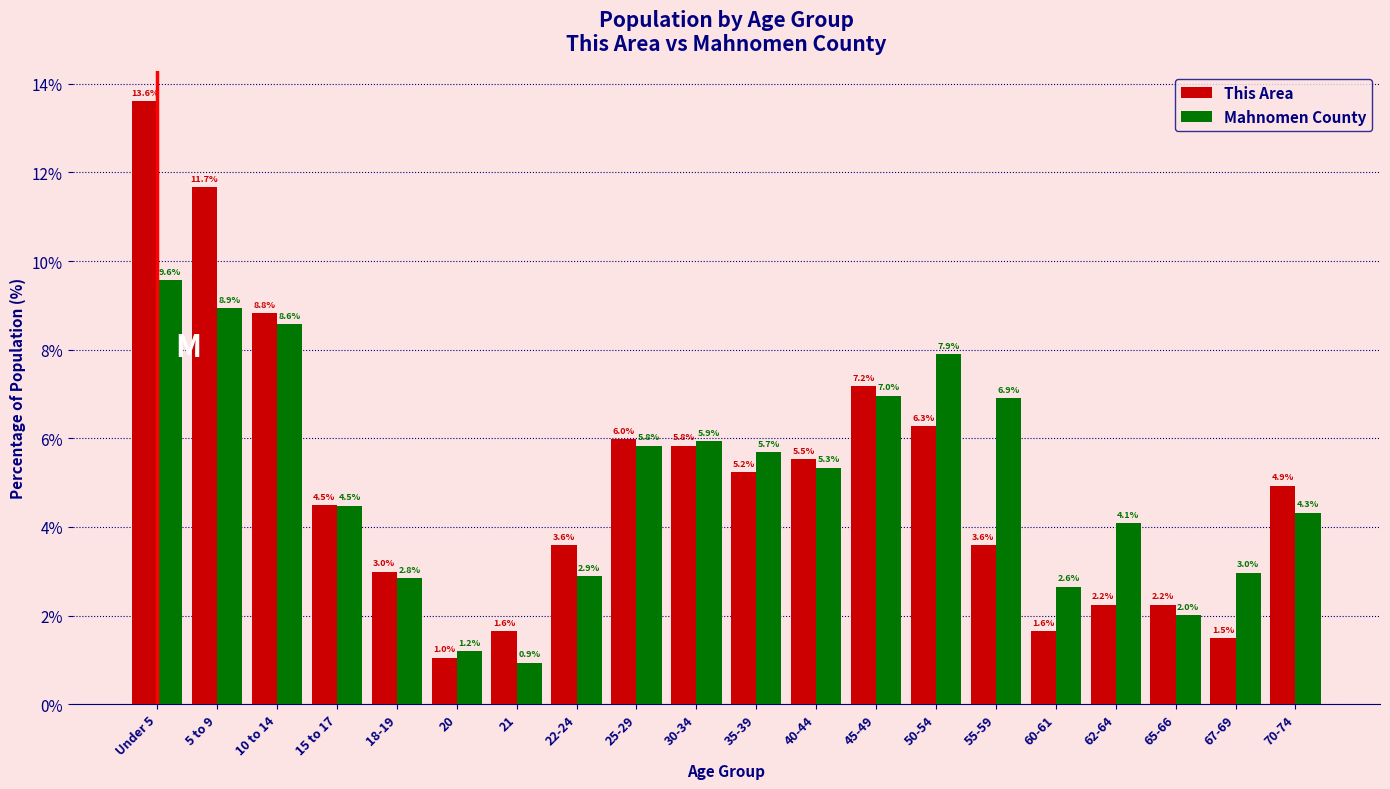

Reading left to right, transcribe all the data shown in this chart.

This Area: 13.6	11.7	8.8	4.5	3.0	1.0	1.6	3.6	6.0	5.8	5.2	5.5	7.2	6.3	3.6	1.6	2.2	2.2	1.5	4.9
Mahnomen County: 9.6	8.9	8.6	4.5	2.8	1.2	0.9	2.9	5.8	5.9	5.7	5.3	7.0	7.9	6.9	2.6	4.1	2.0	3.0	4.3